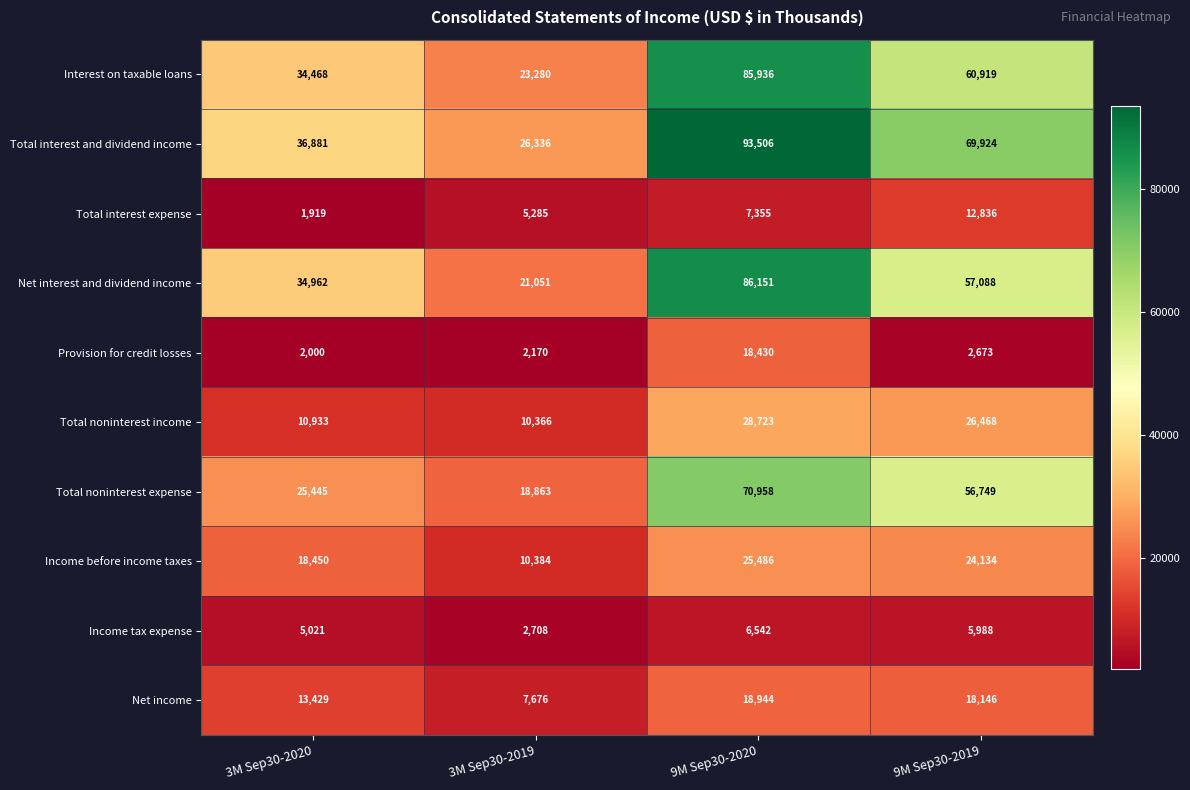

True or false: Interest on taxable loans has a value of 85936 at 9M Sep30-2020.

True